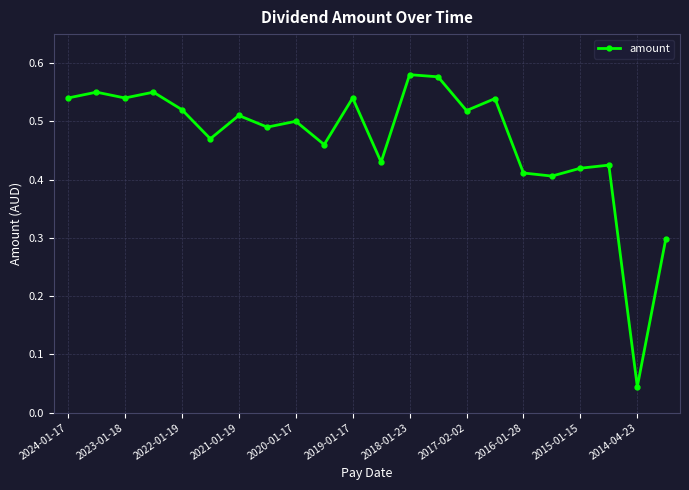

What is the sum of all values?

10.3